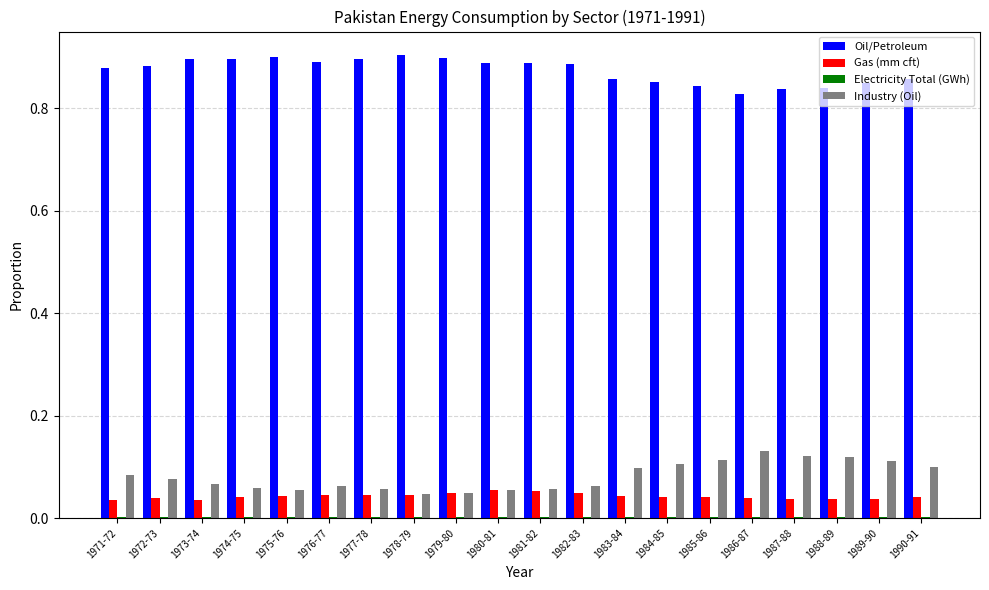

Which series has the largest total across all categories?

Oil/Petroleum